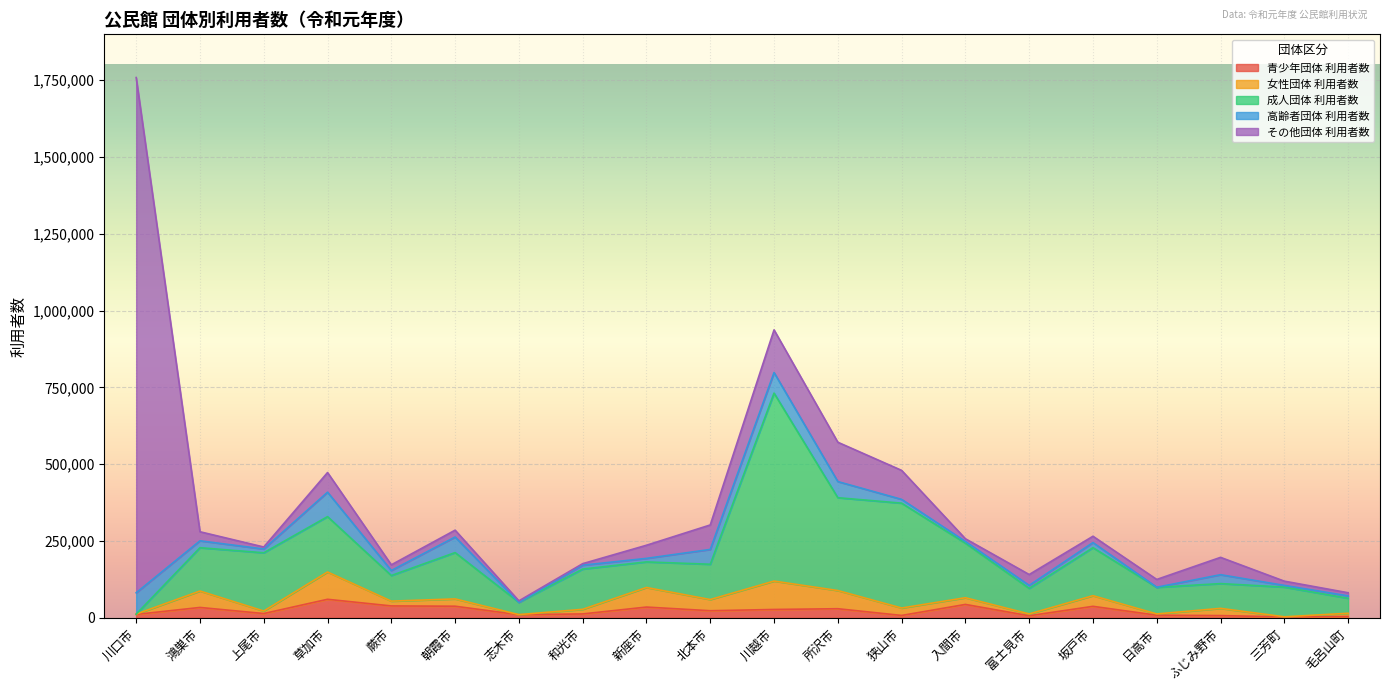

Reading left to right, extract all data points from this chart.

青少年団体 利用者数: 川口市=11347	鴻巣市=33976	上尾市=14146	草加市=60504	蕨市=38905	朝霞市=37984	志木市=10372	和光市=12883	新座市=35241	北本市=23287	川越市=27418	所沢市=29833	狭山市=7939	入間市=43793	富士見市=6960	坂戸市=37602	日高市=8738	ふじみ野市=7420	三芳町=3192	毛呂山町=4489
女性団体 利用者数: 川口市=864	鴻巣市=53440	上尾市=8215	草加市=88788	蕨市=15591	朝霞市=23770	志木市=231	和光市=15001	新座市=63638	北本市=36380	川越市=92383	所沢市=59166	狭山市=24200	入間市=21804	富士見市=5894	坂戸市=34646	日高市=4092	ふじみ野市=23589	三芳町=340	毛呂山町=10532
成人団体 利用者数: 川口市=0	鴻巣市=140969	上尾市=189508	草加市=180271	蕨市=83380	朝霞市=150767	志木市=40090	和光市=130949	新座市=83298	北本市=114850	川越市=611687	所沢市=302133	狭山市=341237	入間市=177562	富士見市=83242	坂戸市=156201	日高市=86593	ふじみ野市=80569	三芳町=96693	毛呂山町=48793
高齢者団体 利用者数: 川口市=69523	鴻巣市=22483	上尾市=12272	草加市=79497	蕨市=16304	朝霞市=50683	志木市=30	和光市=12706	新座市=11510	北本市=48251	川越市=66916	所沢市=52524	狭山市=12317	入間市=5559	富士見市=9726	坂戸市=16675	日高市=306	ふじみ野市=28970	三芳町=5502	毛呂山町=7833
その他団体 利用者数: 川口市=1676612	鴻巣市=29500	上尾市=6568	草加市=63937	蕨市=18526	朝霞市=22270	志木市=4689	和光市=4941	新座市=42700	北本市=79684	川越市=138849	所沢市=127957	狭山市=94369	入間市=8810	富士見市=35288	坂戸市=20559	日高市=25386	ふじみ野市=56433	三芳町=13805	毛呂山町=10171